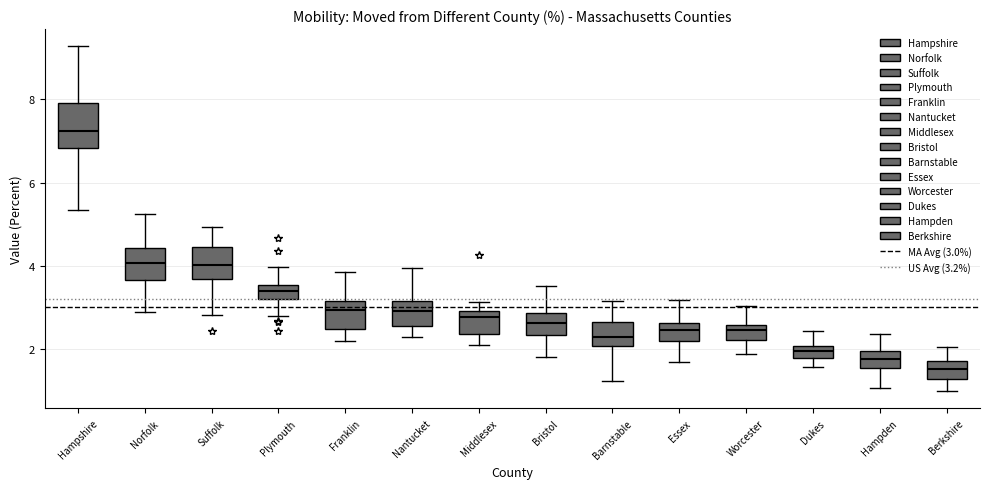

Where does the median line of the box for Hampden sit on the y-axis? The values are not printed on the chart, so give them approximately, as read against the axis.

1.8